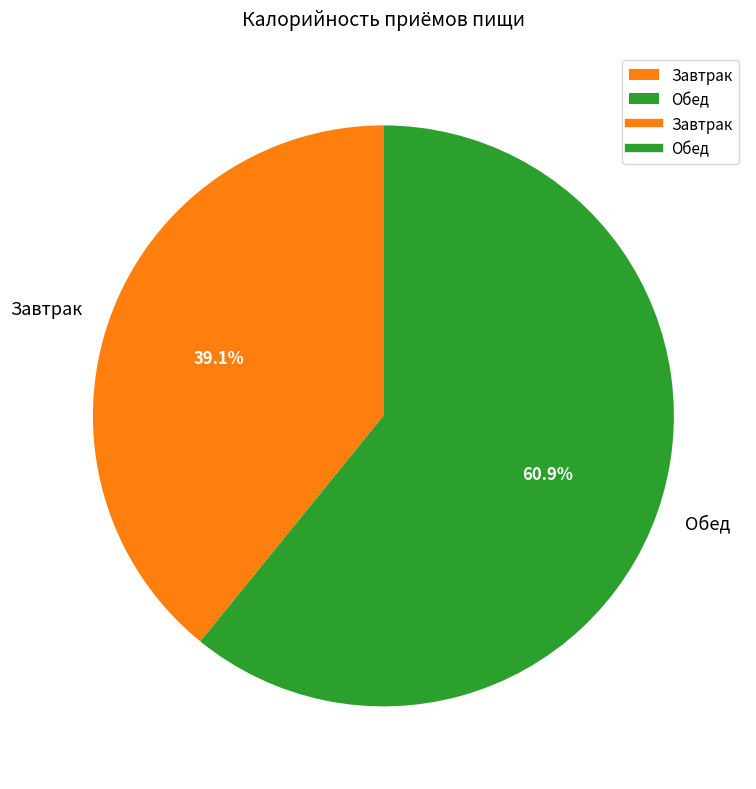

What is the ratio of the value at Обед to the value at Завтрак?

1.6